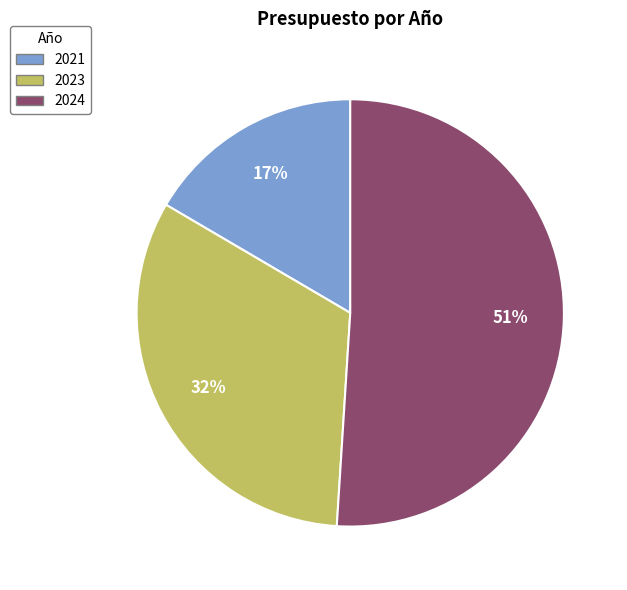

Which has a higher value, 2023 or 2024?

2024